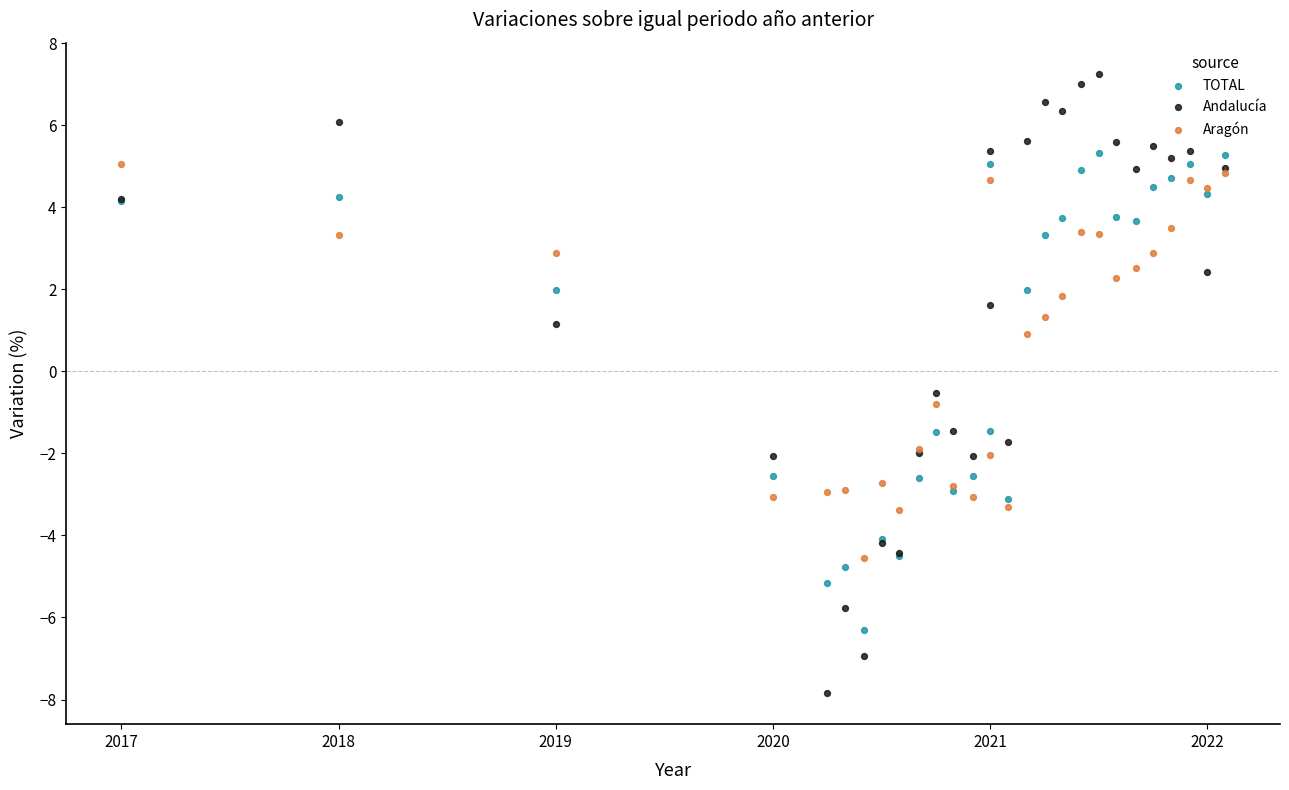

Which series reaches the minimum Y coordinate?

Andalucía